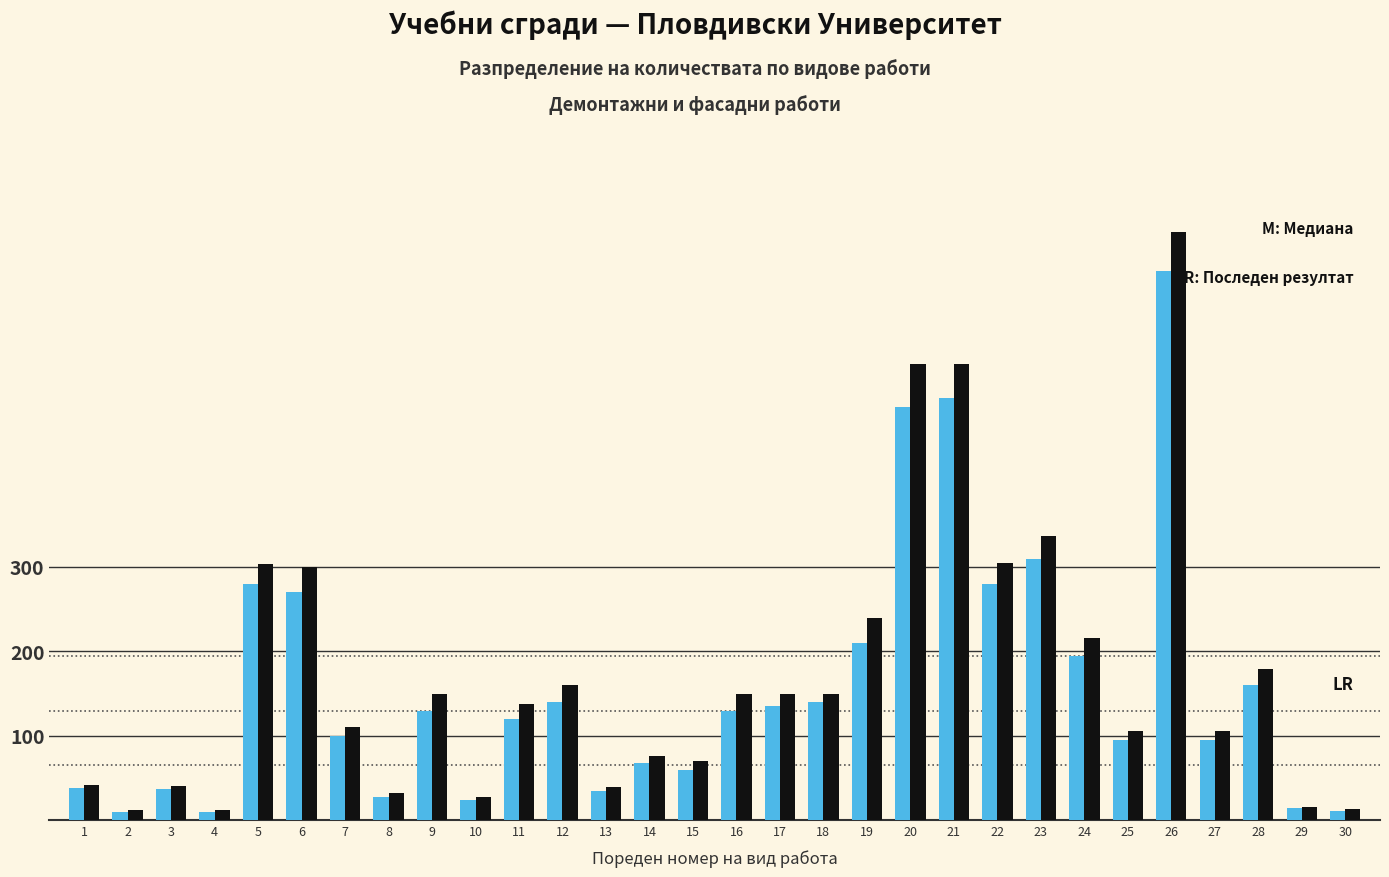

What is the greatest value displayed?

697